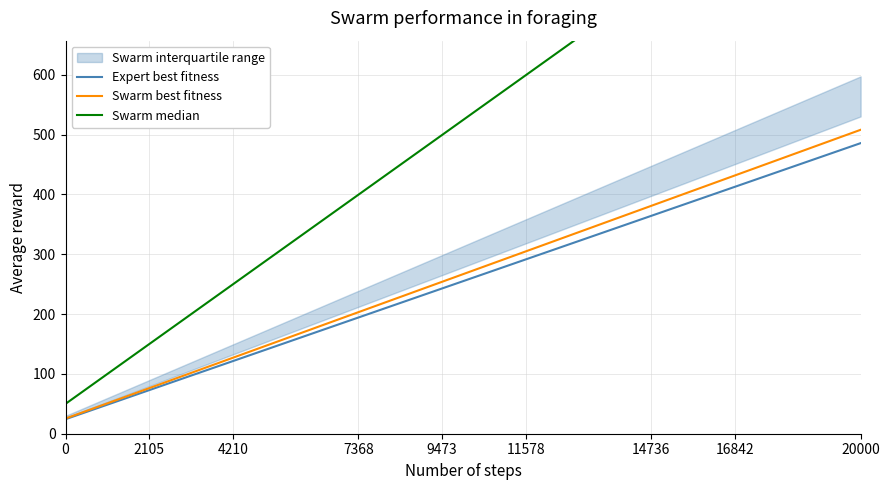

Is it true that Expert best fitness equals 175.2 at 4210?

False